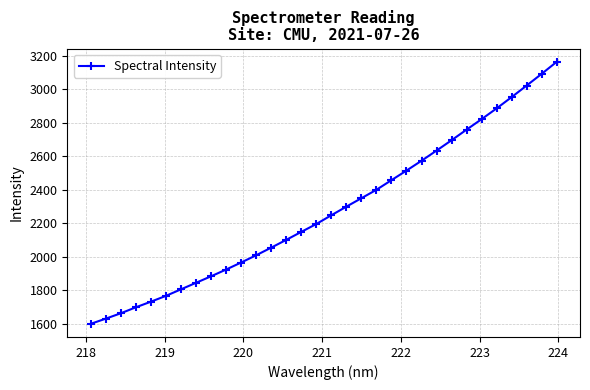

What is the sum of all values?

72858.5